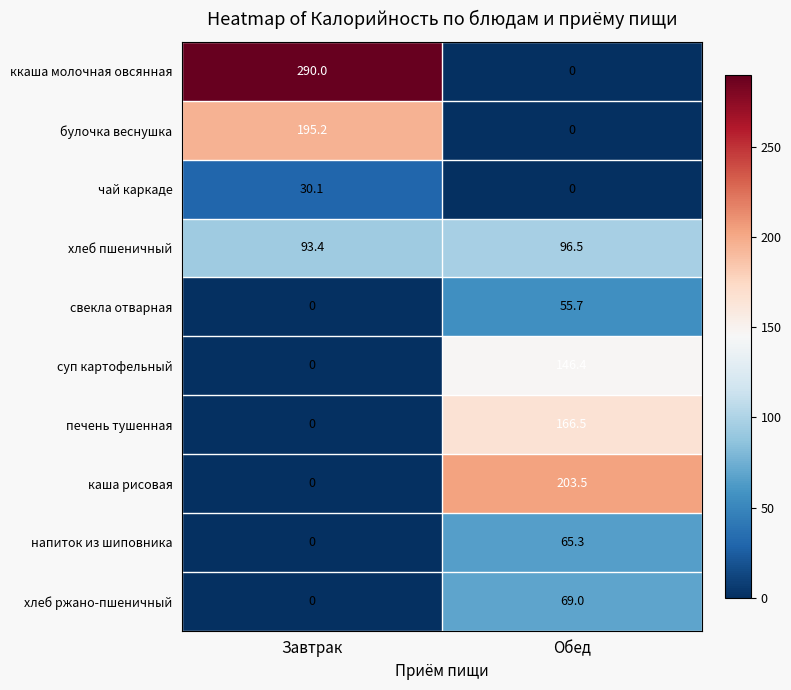

What is the difference between the maximum and minimum values in the ккаша молочная овсянная series?

290.0